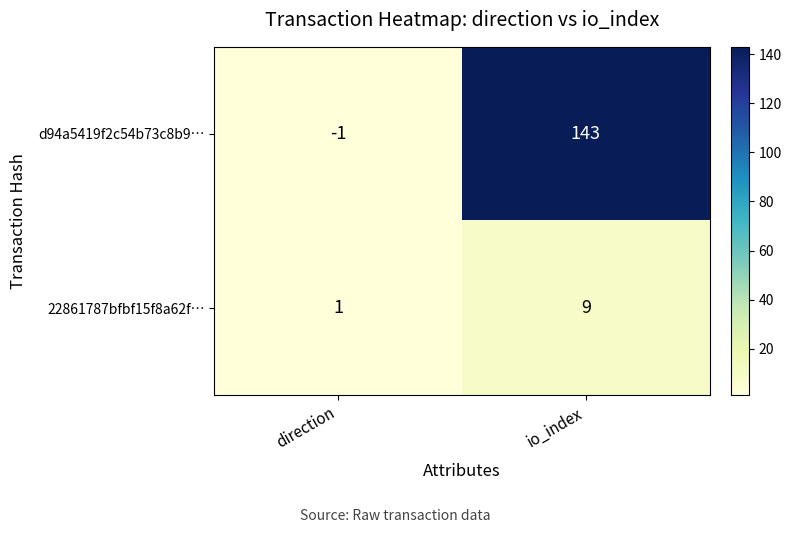

Is the value of 22861787bfbf15f8a62f… at io_index greater than the value of d94a5419f2c54b73c8b9… at direction?

Yes